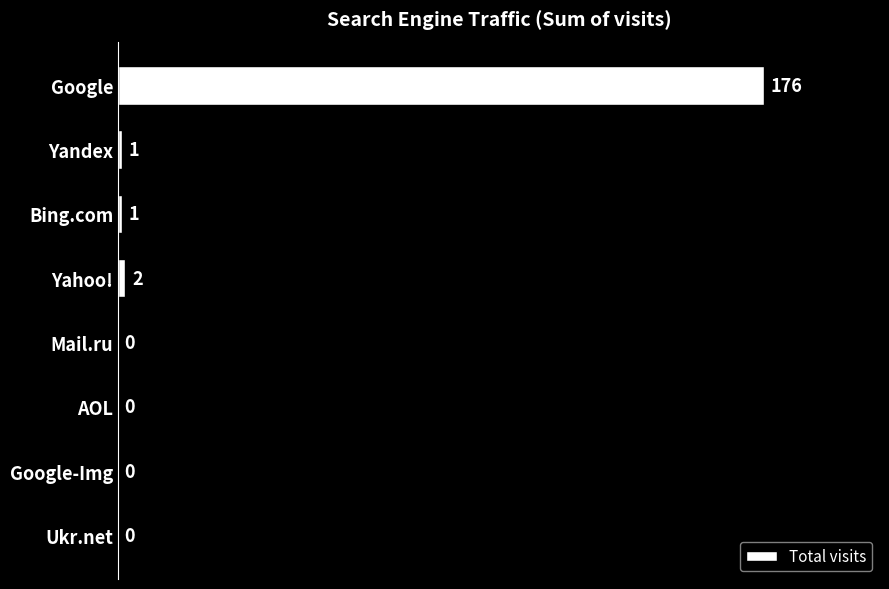

Is it true that the value at Google is 176?

True